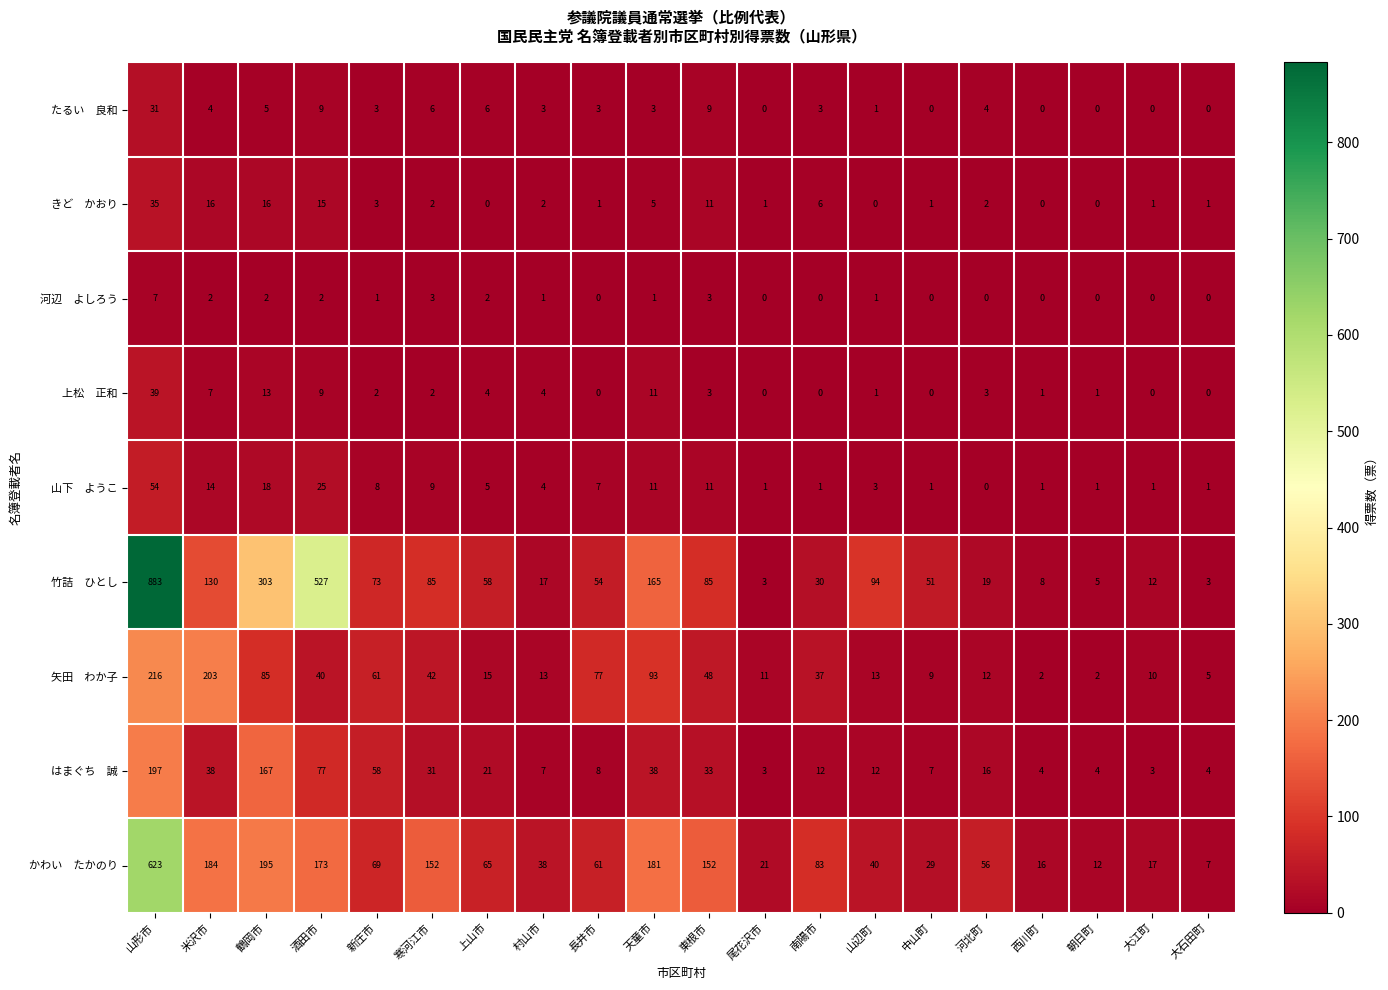

How many series are shown in this chart?

9